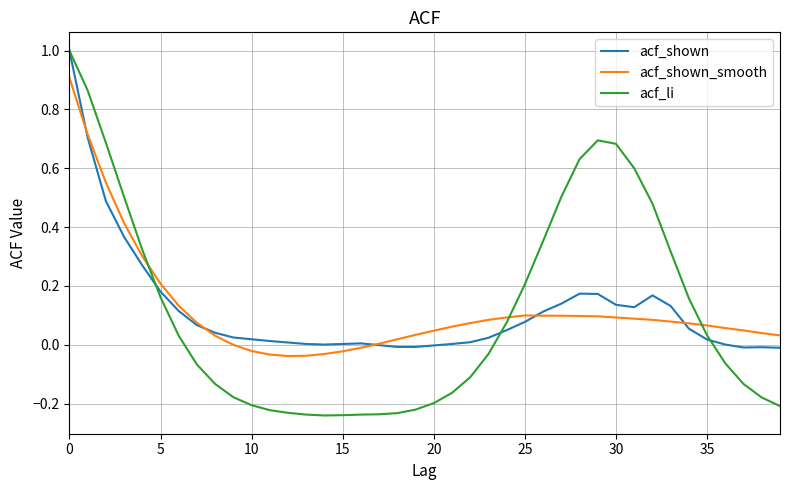

Which series has the largest range (max minus min)?

acf_li